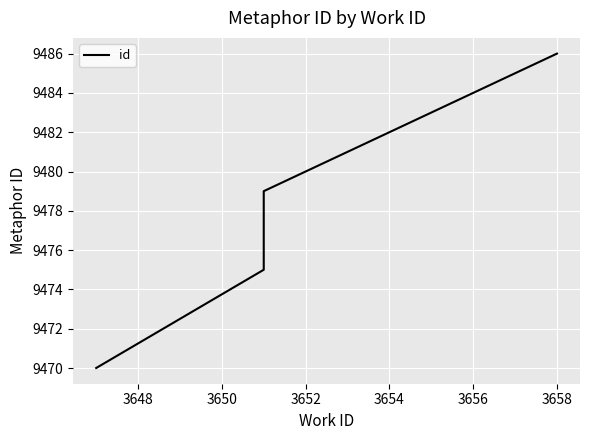

What position from the left is 3648?

2